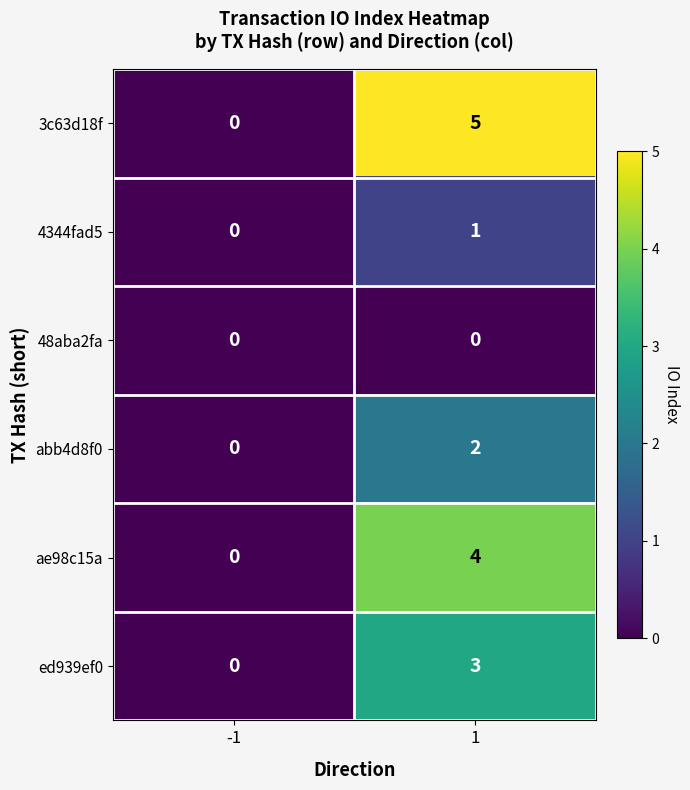

Reading right to left, extract all data points from this chart.

3c63d18f: 5	0
4344fad5: 1	0
48aba2fa: 0	0
abb4d8f0: 2	0
ae98c15a: 4	0
ed939ef0: 3	0